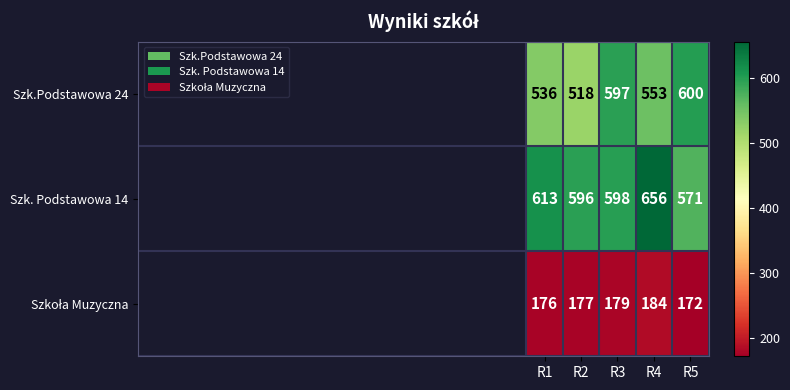

The Szk.Podstawowa 24 series shows 840 at R4. True or false?

False